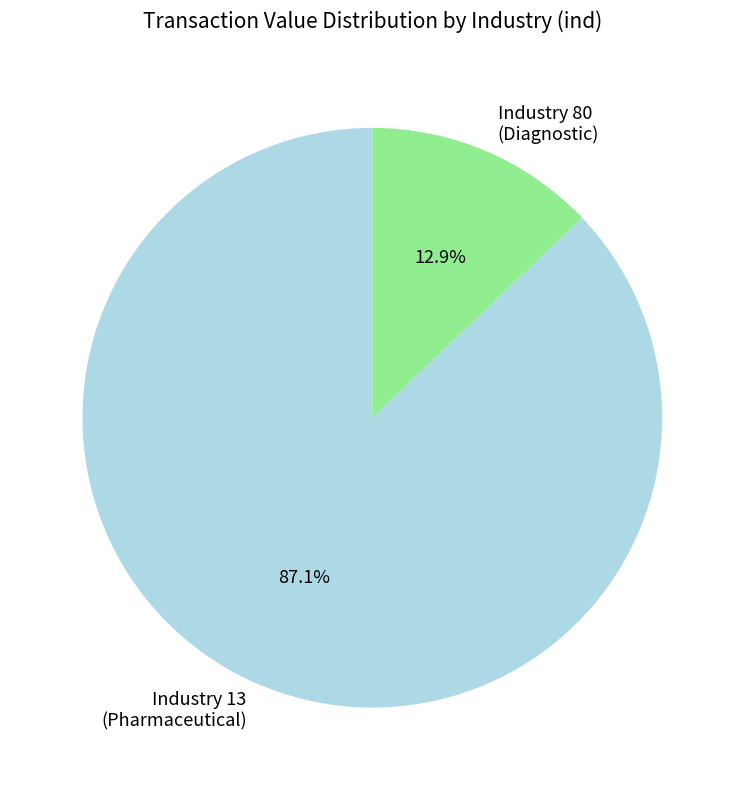

Is there a majority slice in this chart?

Yes